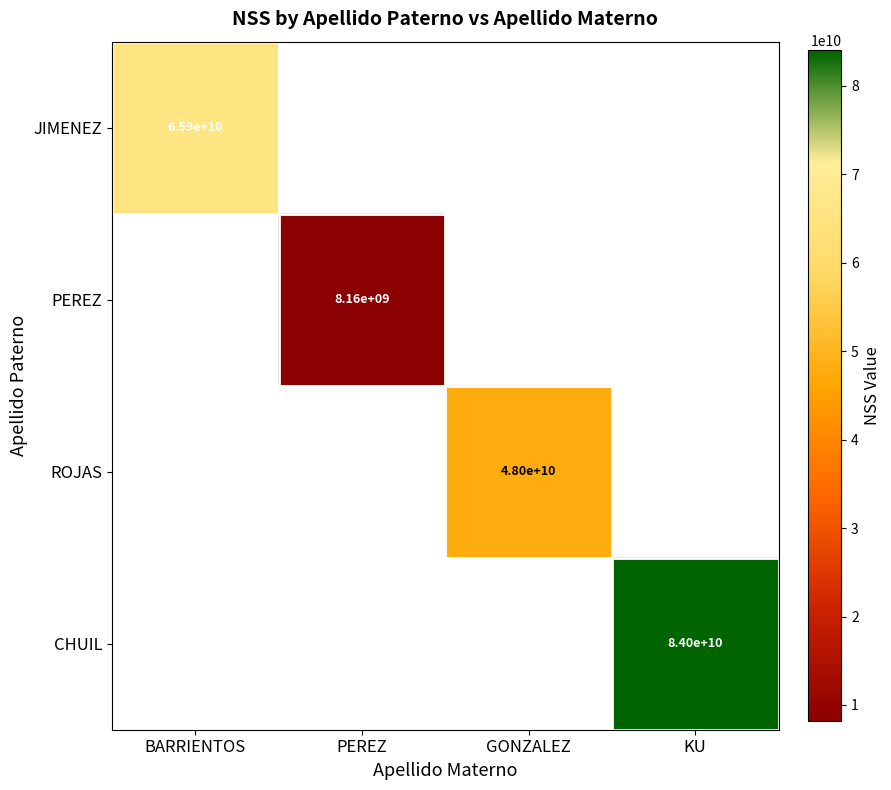

True or false: JIMENEZ has a value of 91106661371 at BARRIENTOS.

False